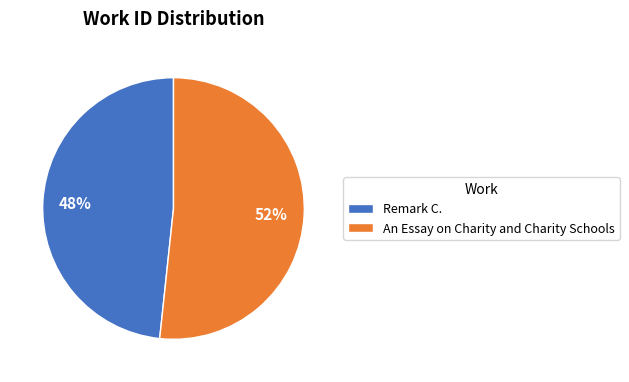

How many slices are in this pie chart?

2